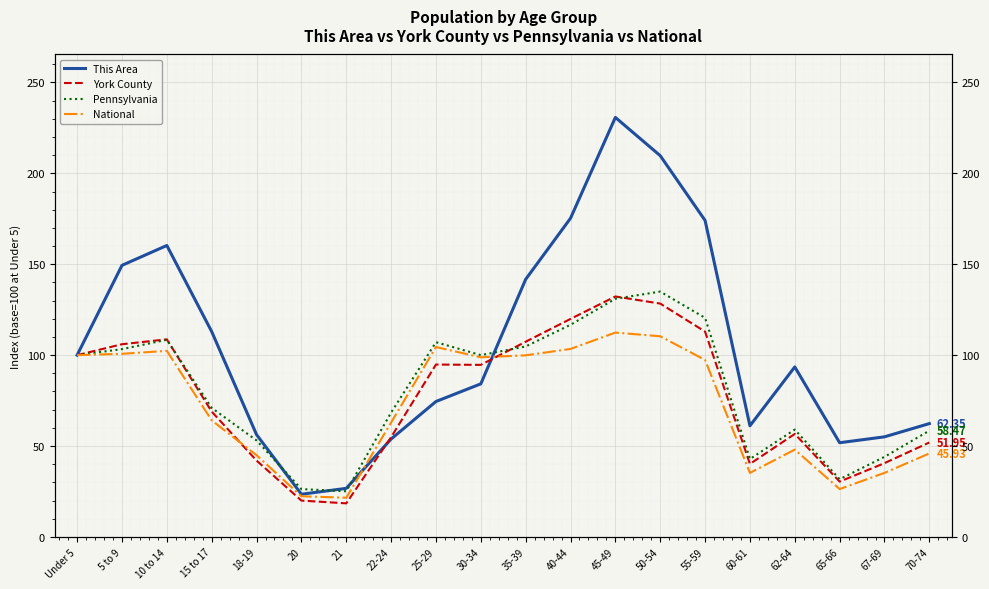

What is the difference between the This Area values at 30-34 and 35-39?

57.5